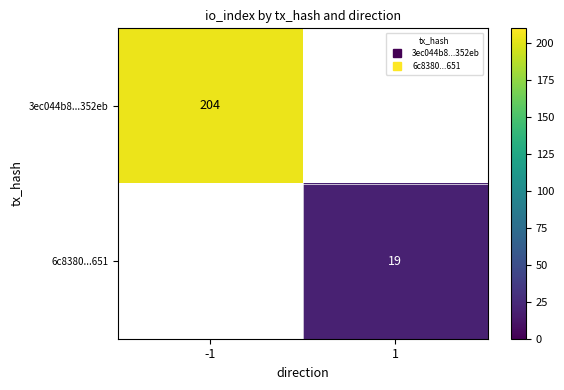

What is the maximum value shown in the chart?

204.0